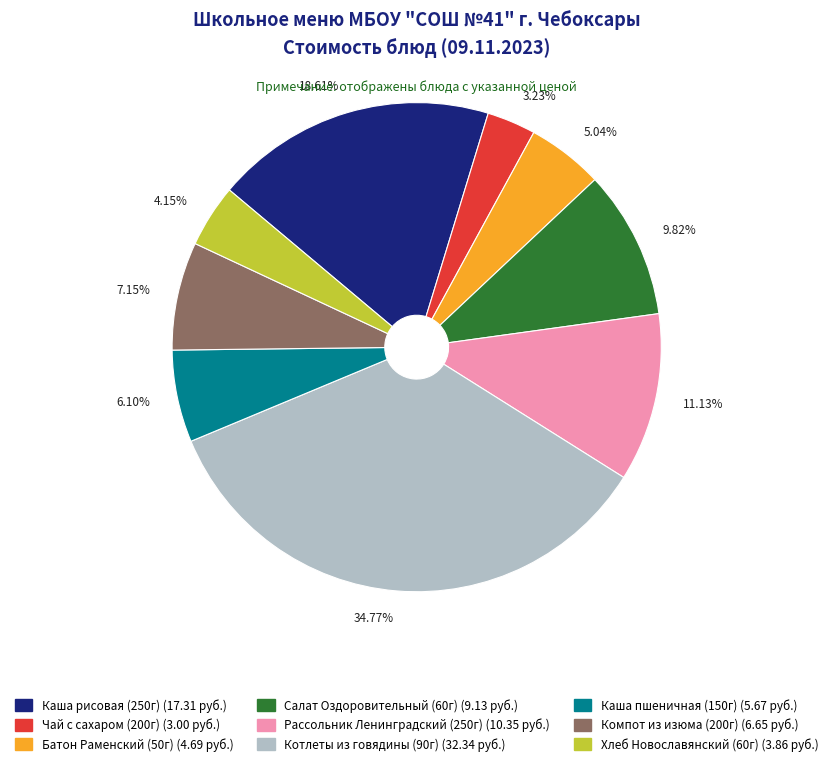

Is there a majority slice in this chart?

No